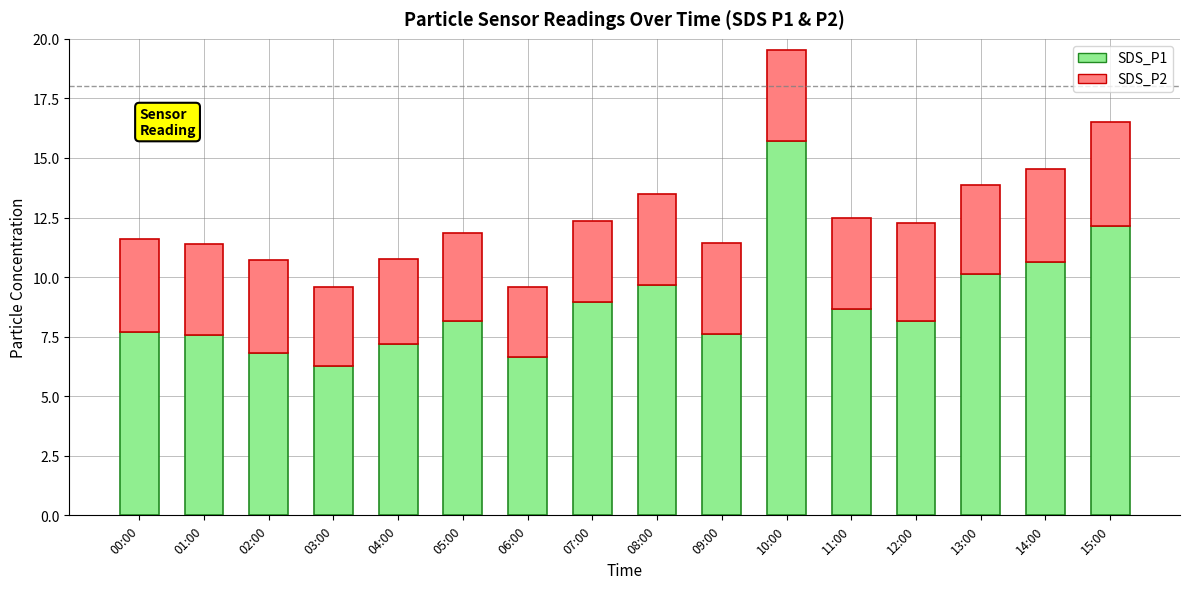

Read the SDS_P1 value at 00:00.

7.7